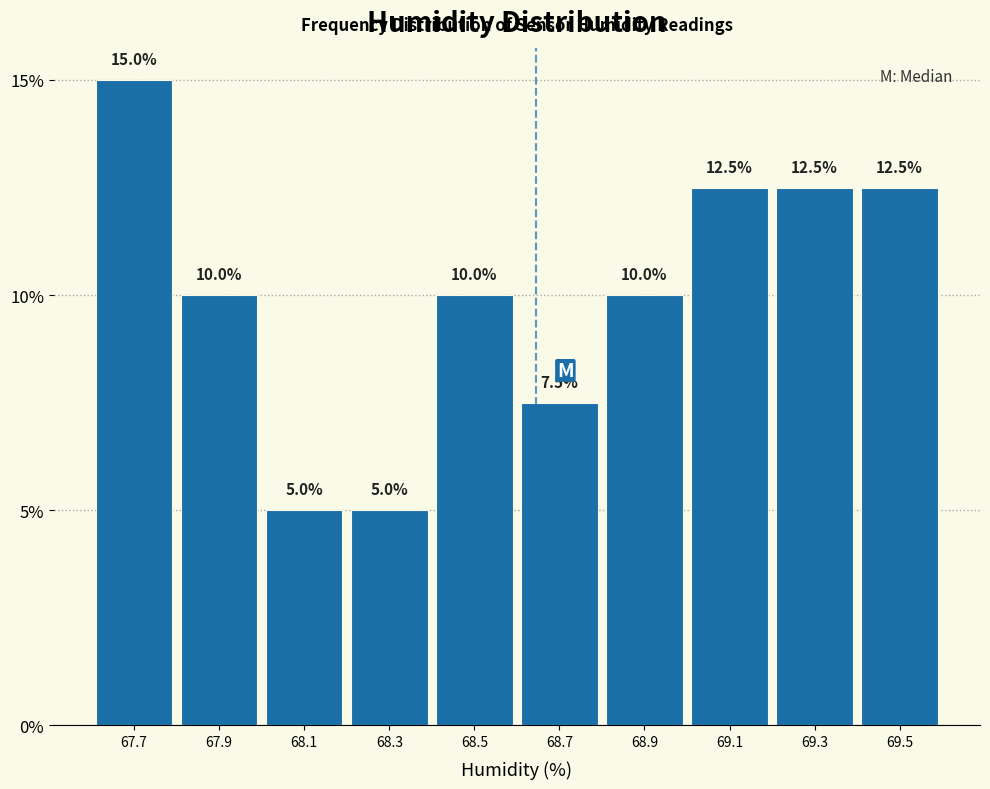

Reading left to right, list all the values displayed in this chart.

15.0	10.0	5.0	5.0	10.0	7.5	10.0	12.5	12.5	12.5